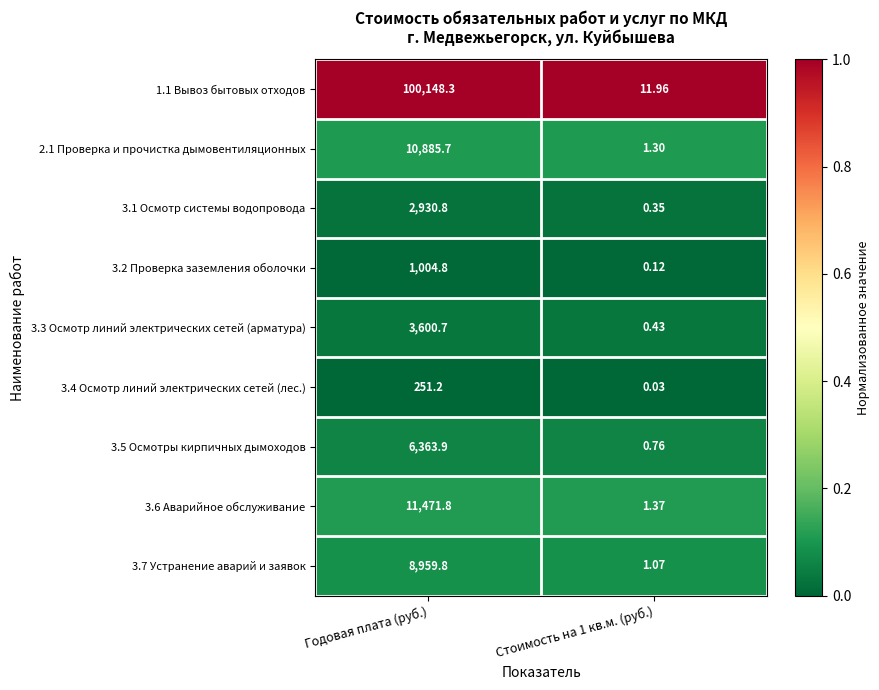

At which category is the sum across all series the highest?

Годовая плата (руб.)